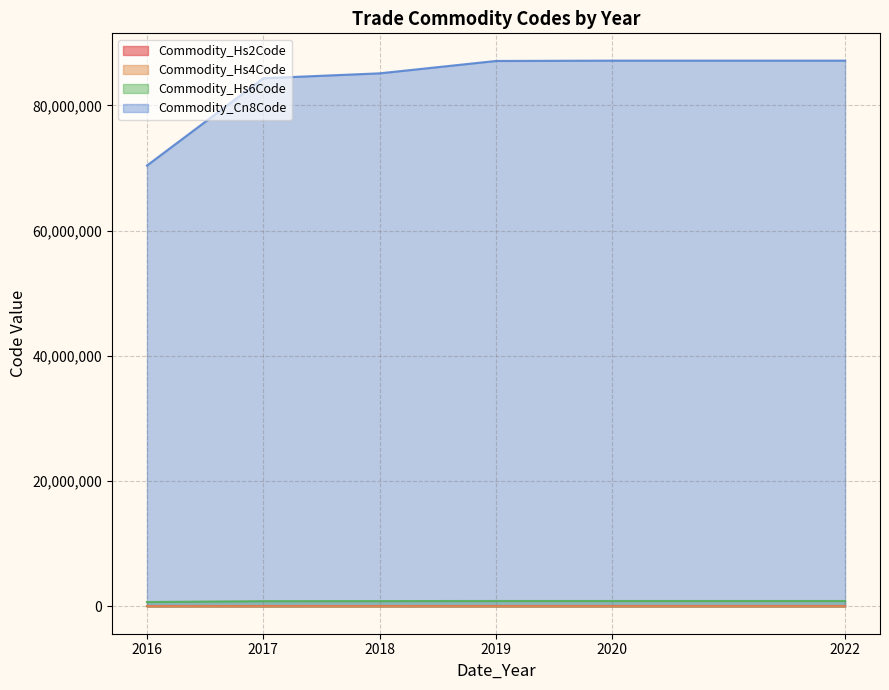

Between 2019 and 2019, which series saw the biggest shift?

Commodity_Cn8Code